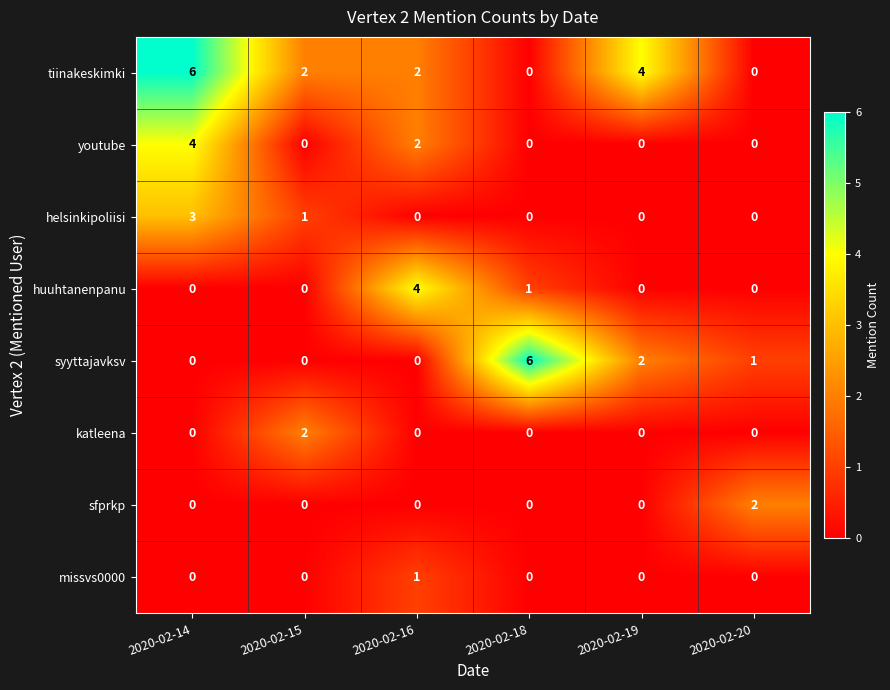

At which label does katleena reach its peak?

2020-02-15